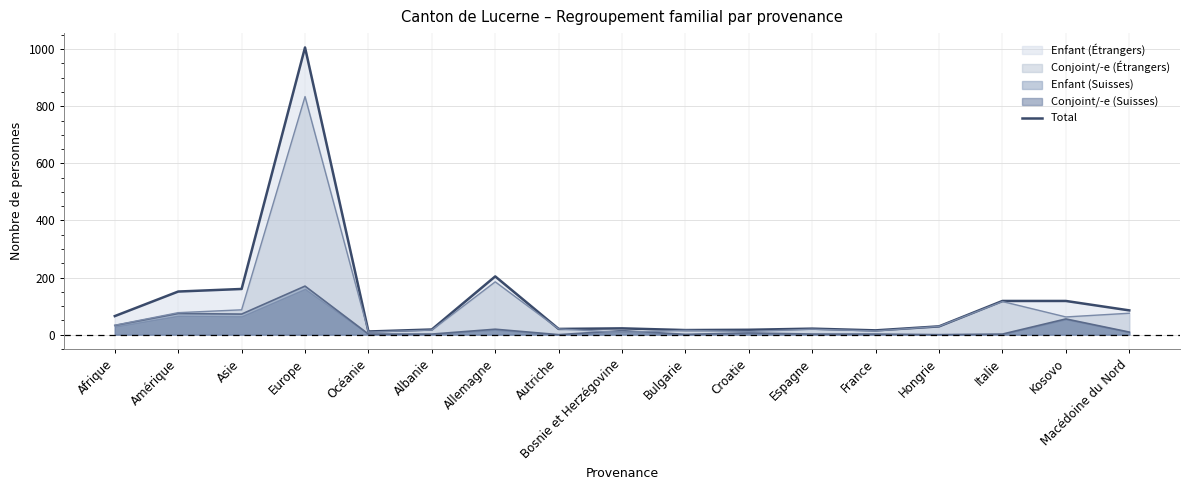

At which category does the data reach its first local peak?

Europe